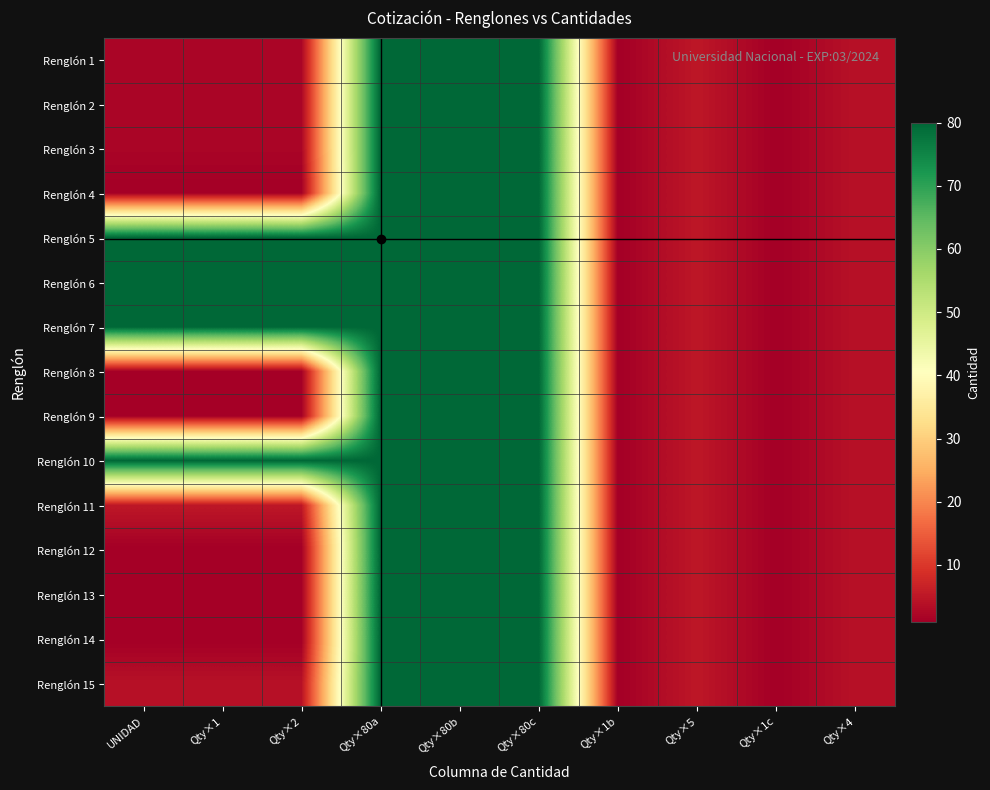

How many data points does each series have?

10